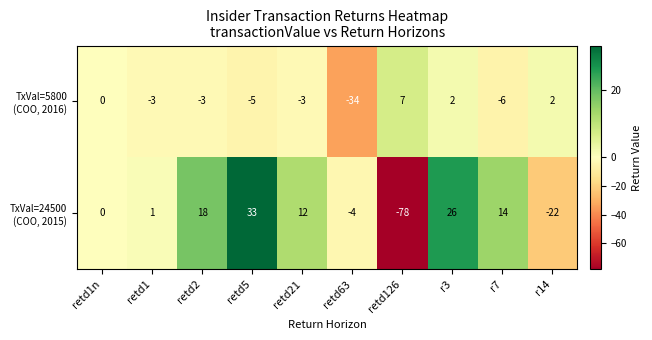

What is the total value across all series at retd126?

-71